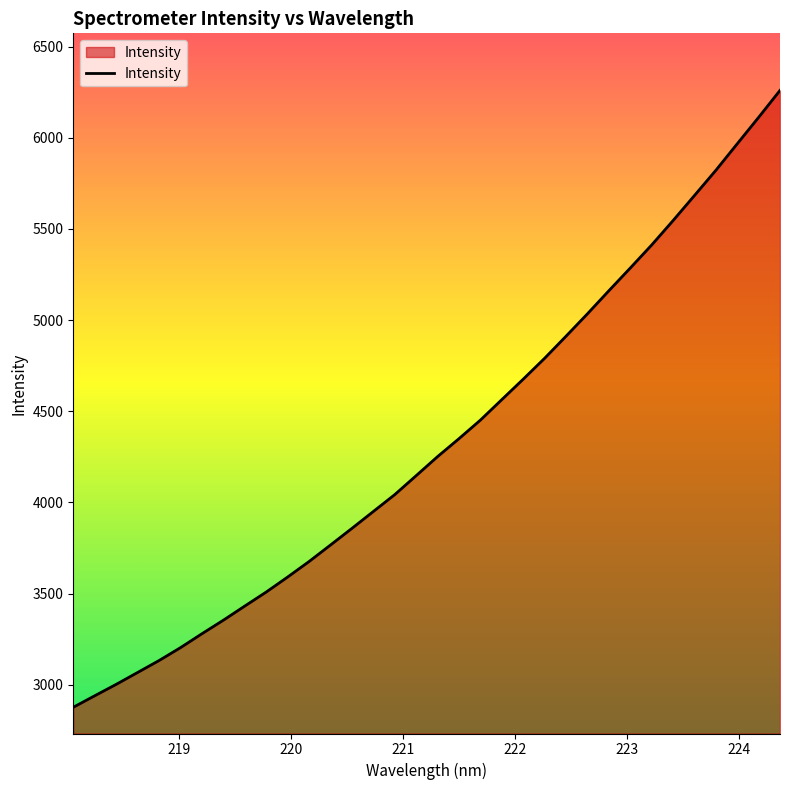

What is the difference between the maximum and minimum values?

3382.0